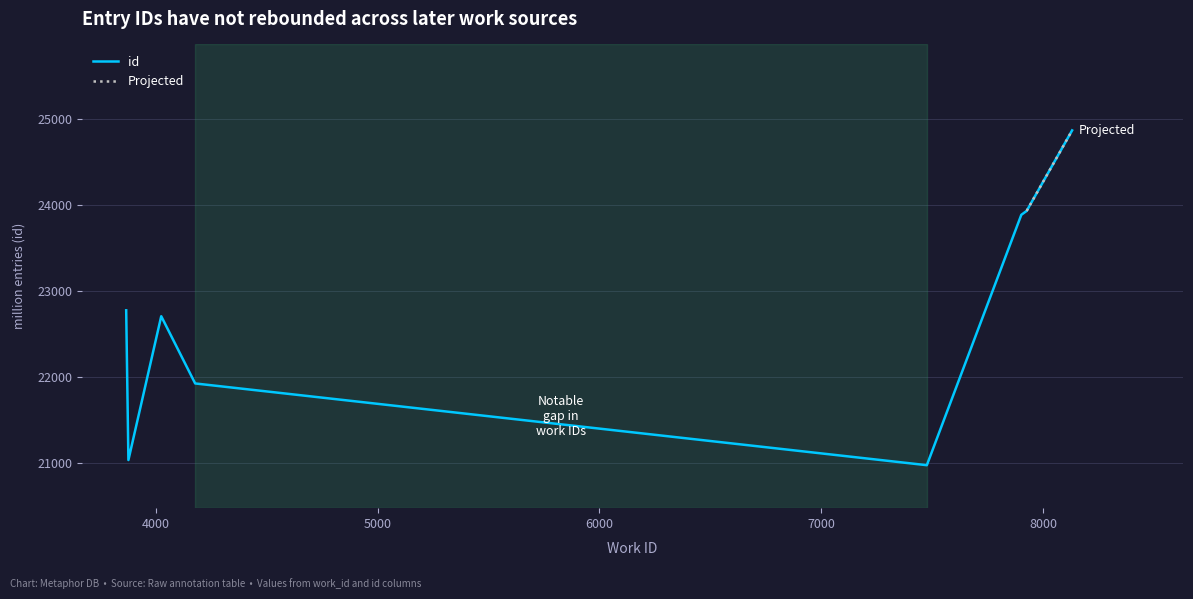

What is the lowest value of the id series?

20971